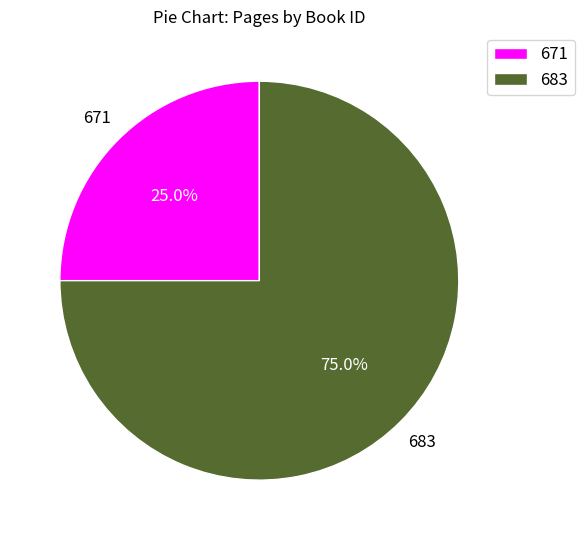

True or false: 683 accounts for 75% of the total.

True